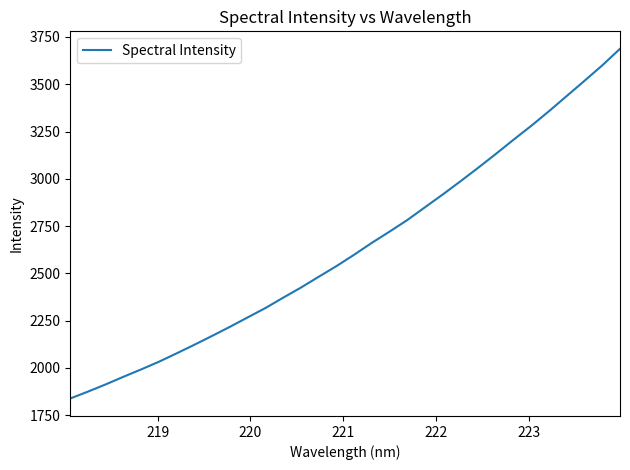

What is the smallest value displayed?

1838.6